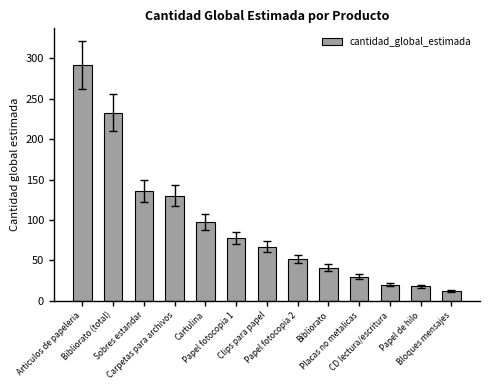

Approximately how many times larger is the value at Bibliorato compared to Papel fotocopia 2?

0.8